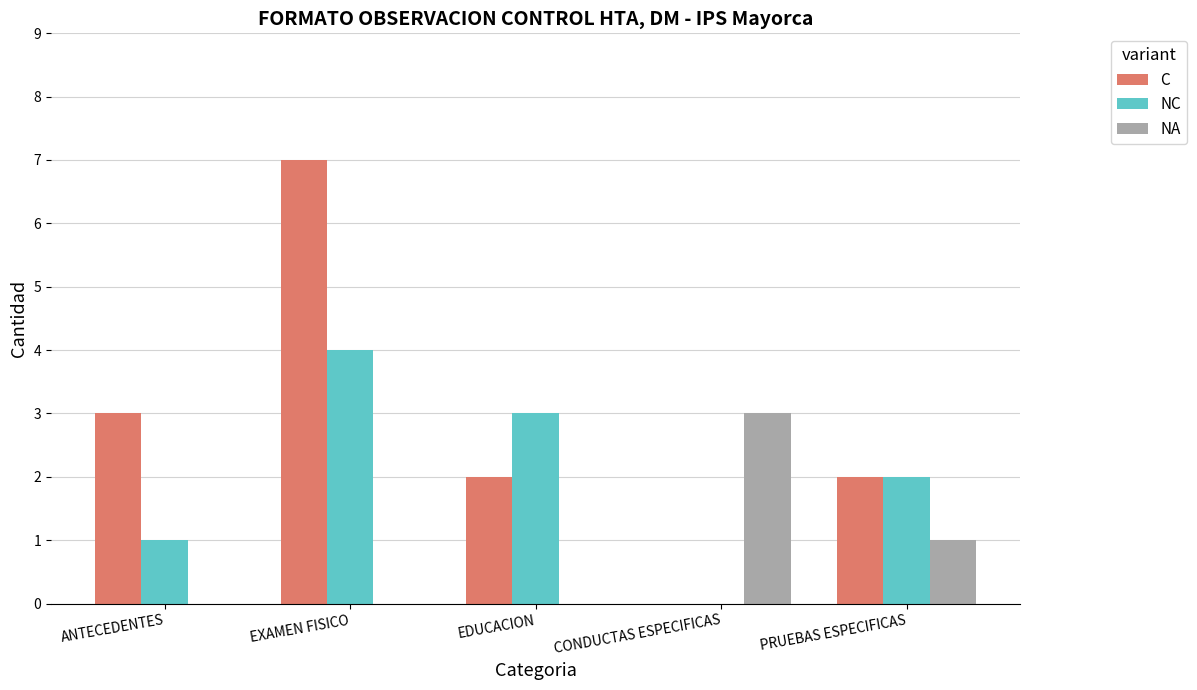

What is the maximum value for NA?

3